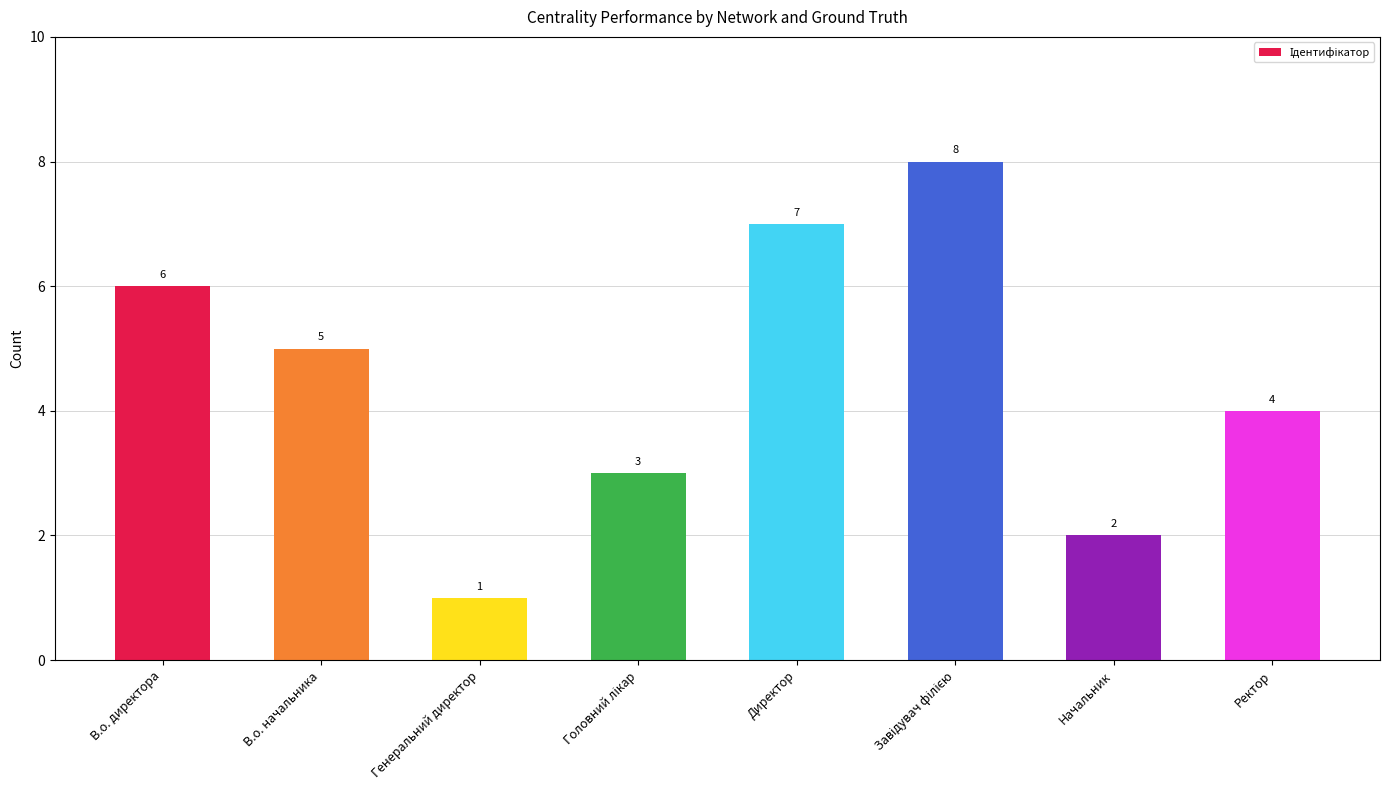

What is the greatest value displayed?

8